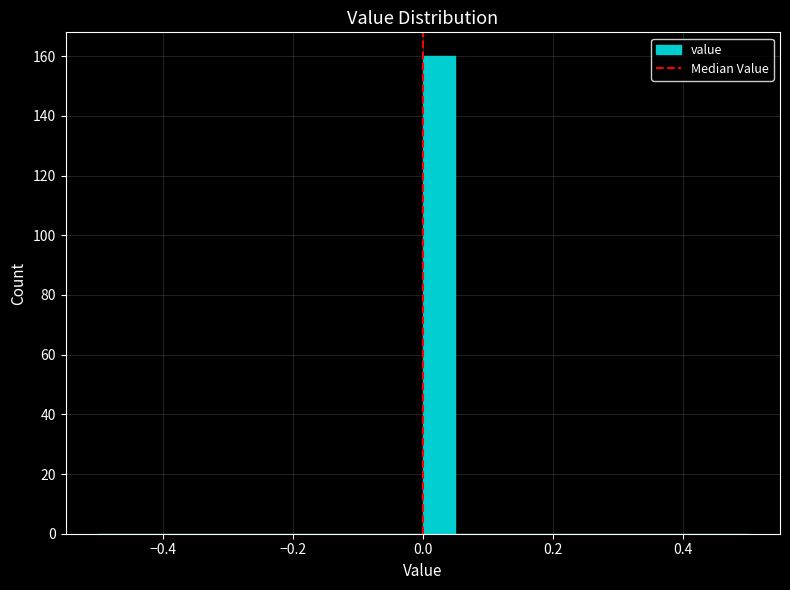

Around what value on the x-axis is the tallest bar? Give the approximate position of its centre, as read against the axis.

0.02